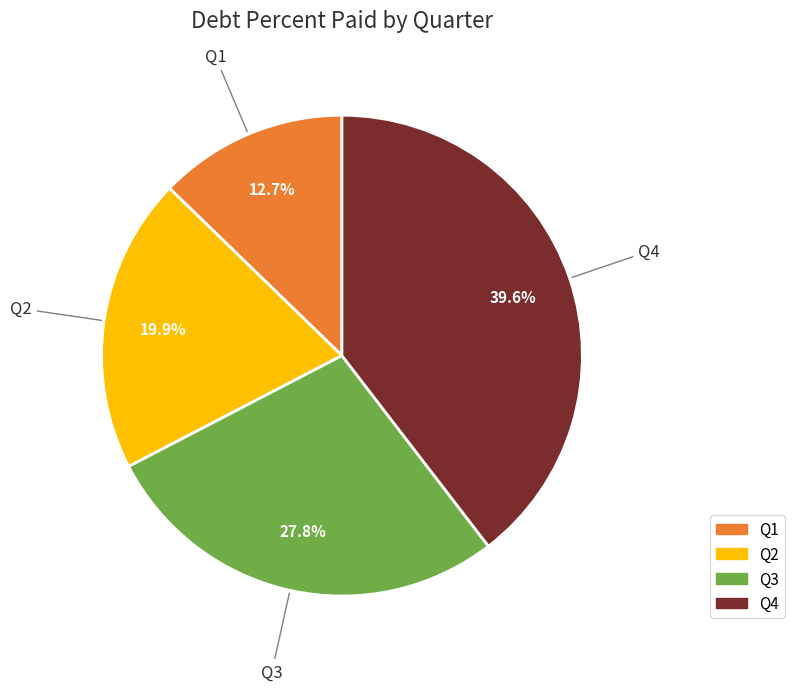

How many slices are in this pie chart?

4